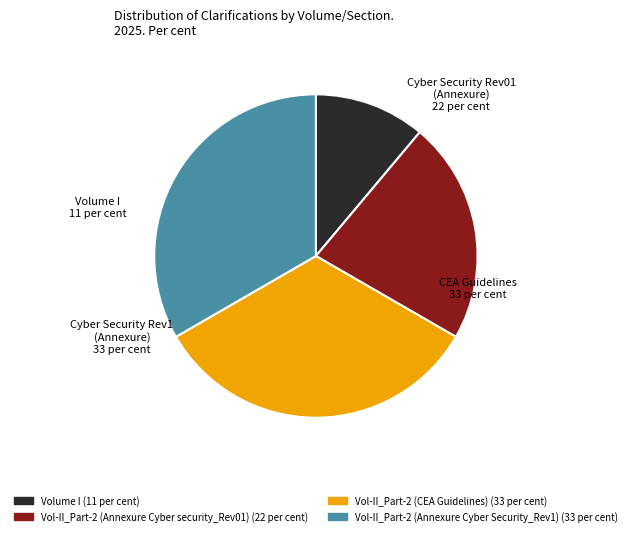

Which category has the smallest portion of the pie?

Volume I